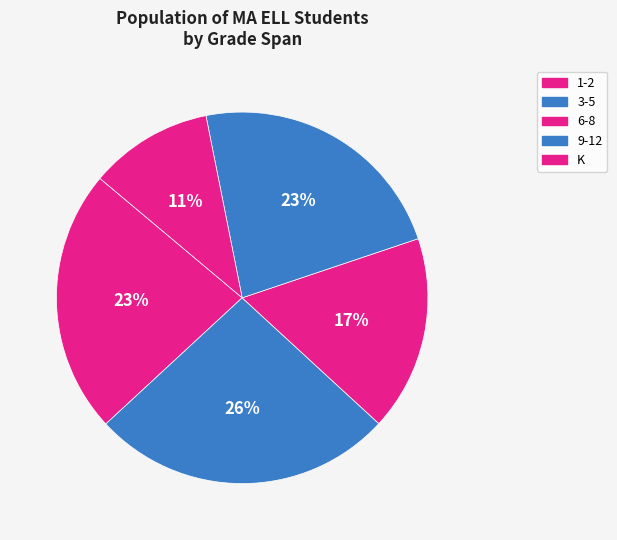

Which slice is the smallest?

K